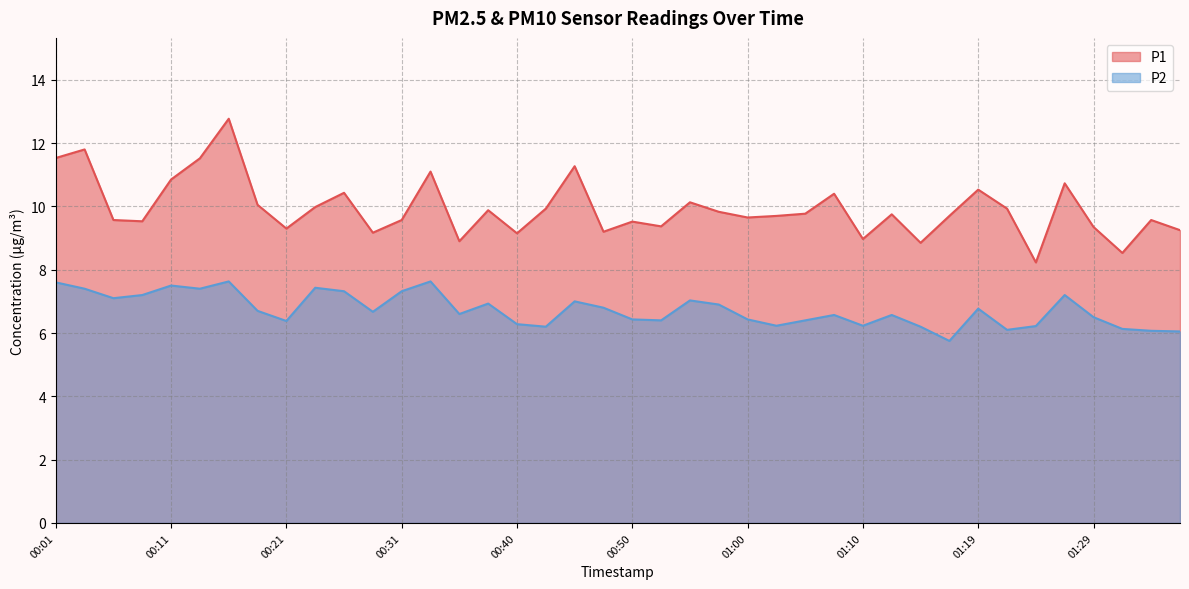

Reading left to right, extract all data points from this chart.

P1: 00:01=11.5	00:03=11.8	00:06=9.6	00:08=9.5	00:11=10.8	00:13=11.5	00:16=12.8	00:18=10.1	00:21=9.3	00:23=10.0	00:26=10.4	00:28=9.2	00:31=9.6	00:33=11.1	00:36=8.9	00:38=9.9	00:40=9.2	00:43=9.9	00:45=11.3	00:48=9.2	00:50=9.5	00:53=9.4	00:55=10.1	00:57=9.8	01:00=9.7	01:02=9.7	01:05=9.8	01:07=10.4	01:10=9.0	01:12=9.8	01:14=8.8	01:17=9.7	01:19=10.5	01:22=9.9	01:24=8.2	01:27=10.7	01:29=9.3	01:31=8.5	01:34=9.6	01:36=9.2
P2: 00:01=7.6	00:03=7.4	00:06=7.1	00:08=7.2	00:11=7.5	00:13=7.4	00:16=7.6	00:18=6.7	00:21=6.4	00:23=7.4	00:26=7.3	00:28=6.7	00:31=7.3	00:33=7.6	00:36=6.6	00:38=6.9	00:40=6.3	00:43=6.2	00:45=7.0	00:48=6.8	00:50=6.4	00:53=6.4	00:55=7.0	00:57=6.9	01:00=6.4	01:02=6.2	01:05=6.4	01:07=6.6	01:10=6.2	01:12=6.6	01:14=6.2	01:17=5.8	01:19=6.8	01:22=6.1	01:24=6.2	01:27=7.2	01:29=6.5	01:31=6.1	01:34=6.1	01:36=6.0